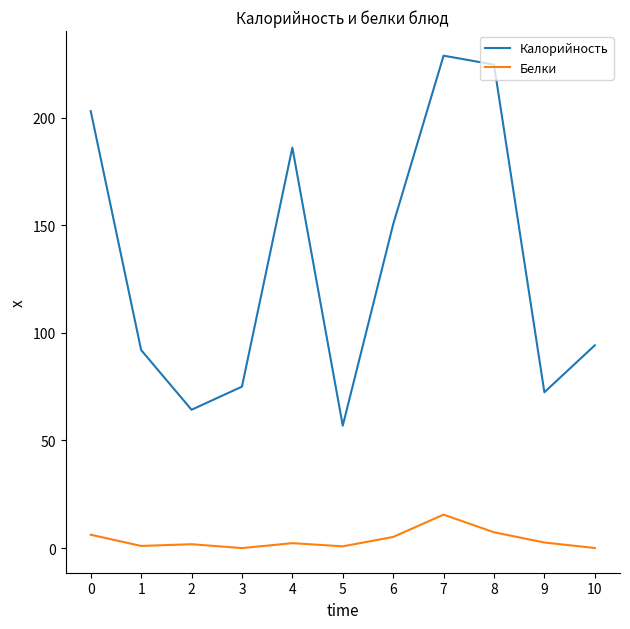

The Белки series shows 2.6 at 9. True or false?

True